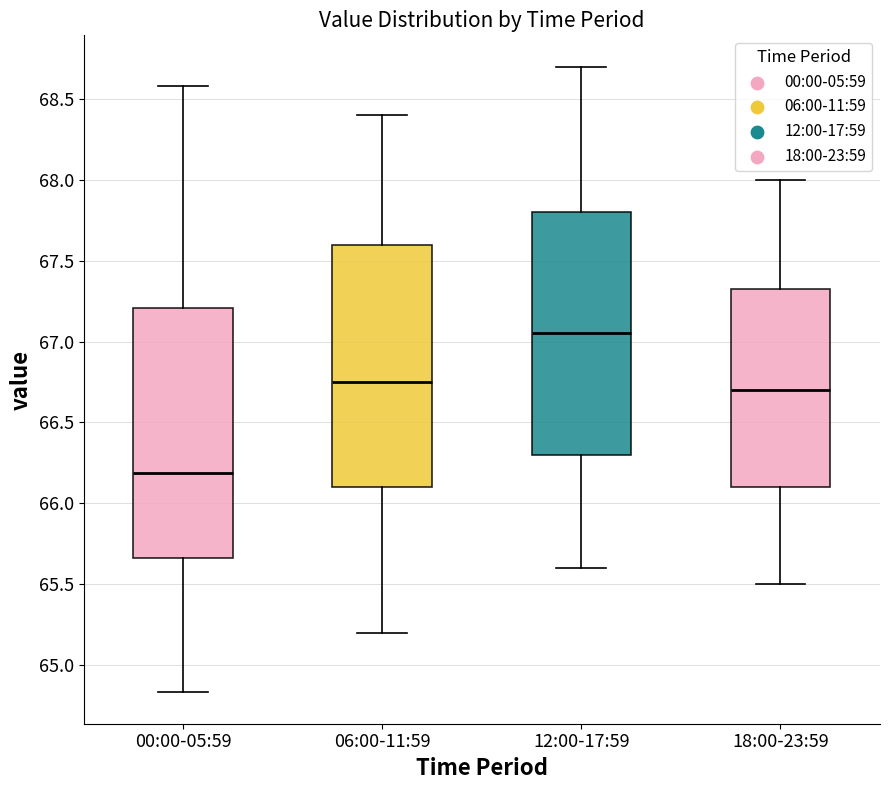

Where is the upper edge of the box for 12:00-17:59 on the y-axis? The values are not printed on the chart, so give them approximately, as read against the axis.

67.80